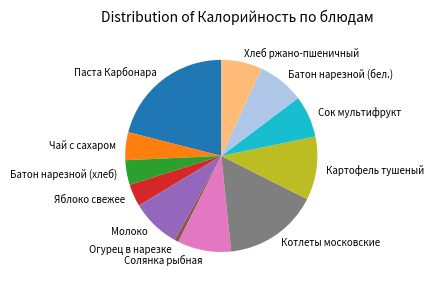

Is it true that Хлеб ржано-пшеничный is 1% of the pie?

False